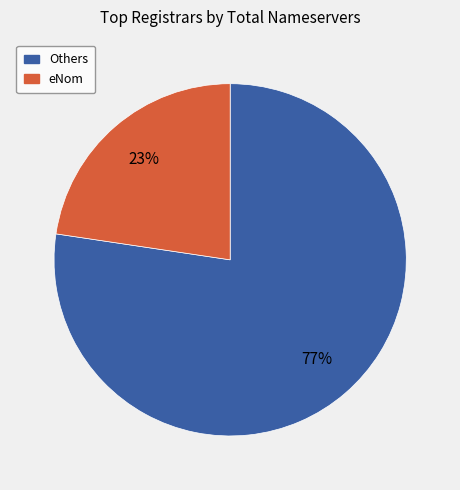

Is there a majority slice in this chart?

Yes